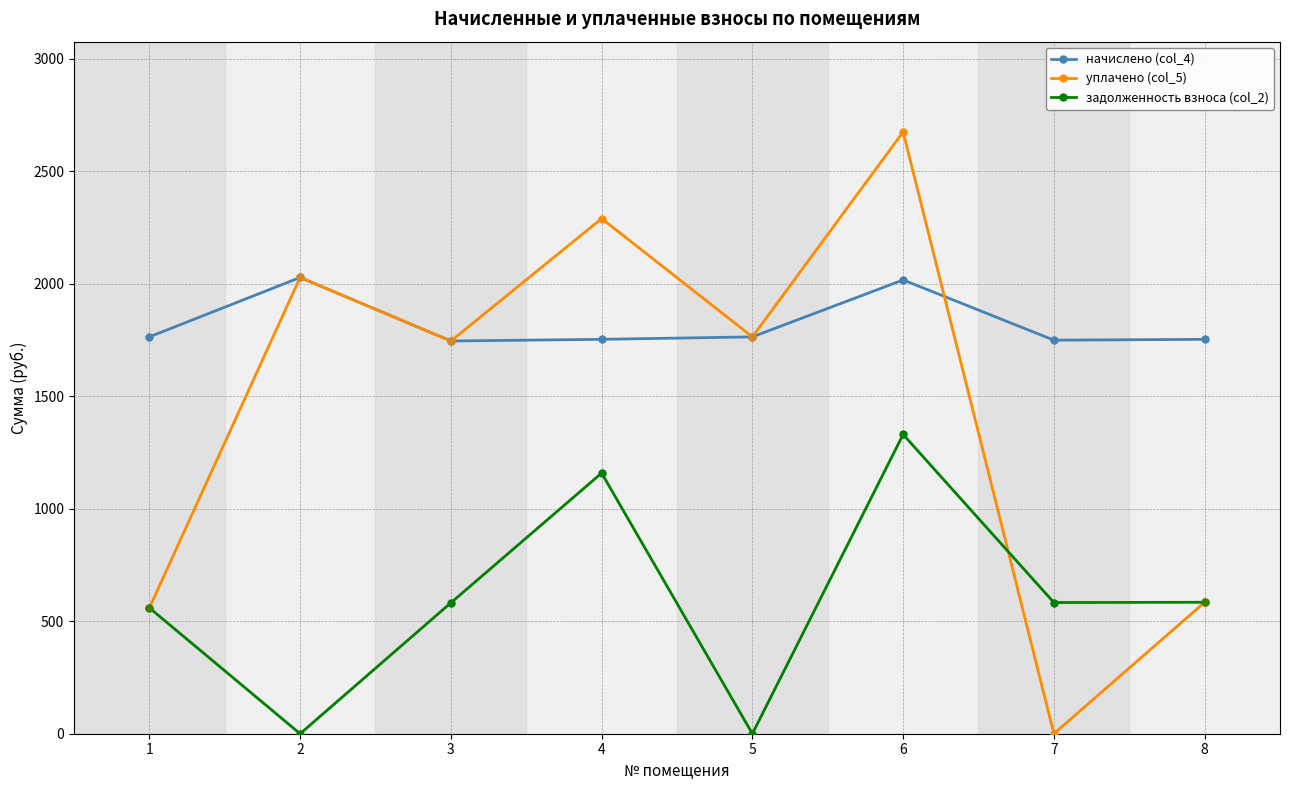

Is the value of уплачено (col_5) at 1 greater than the value of начислено (col_4) at 3?

No